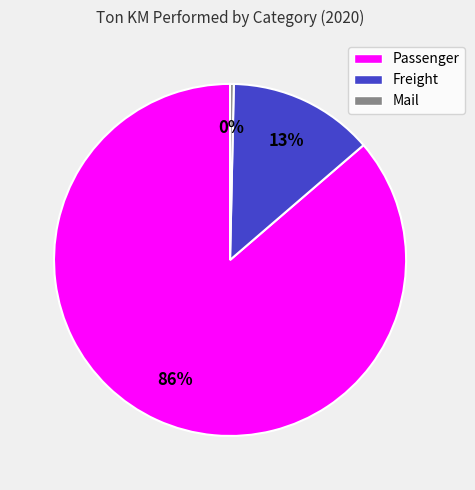

Is it true that Freight is 13% of the pie?

True